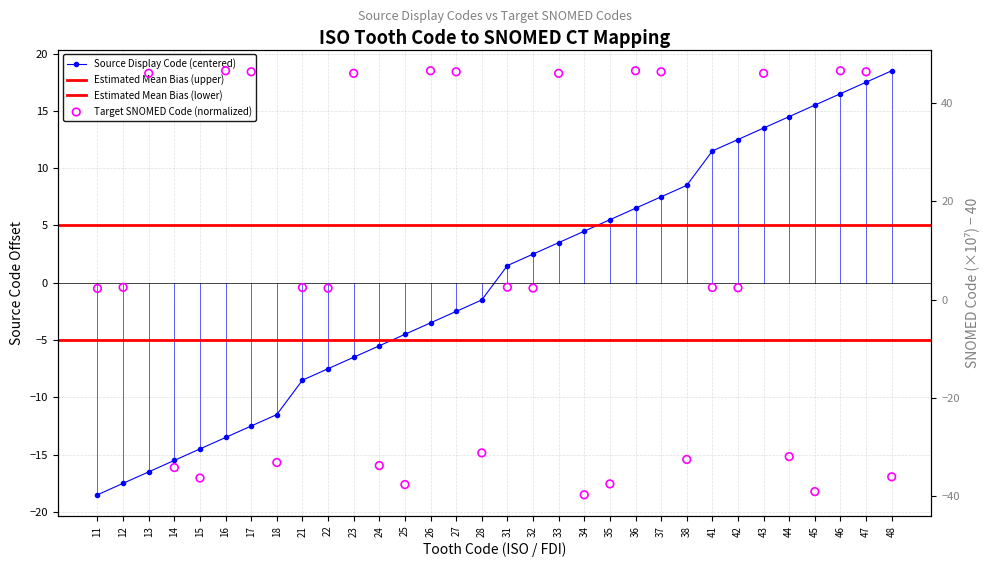

At which category is the sum across all series the highest?

47